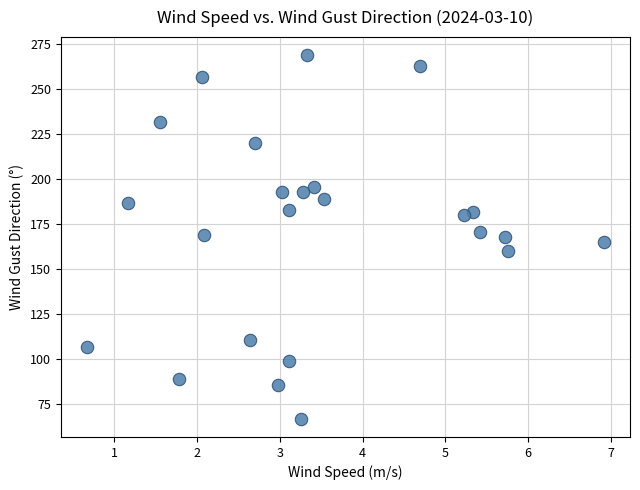

What is the range of Y values (max minus min)?

202